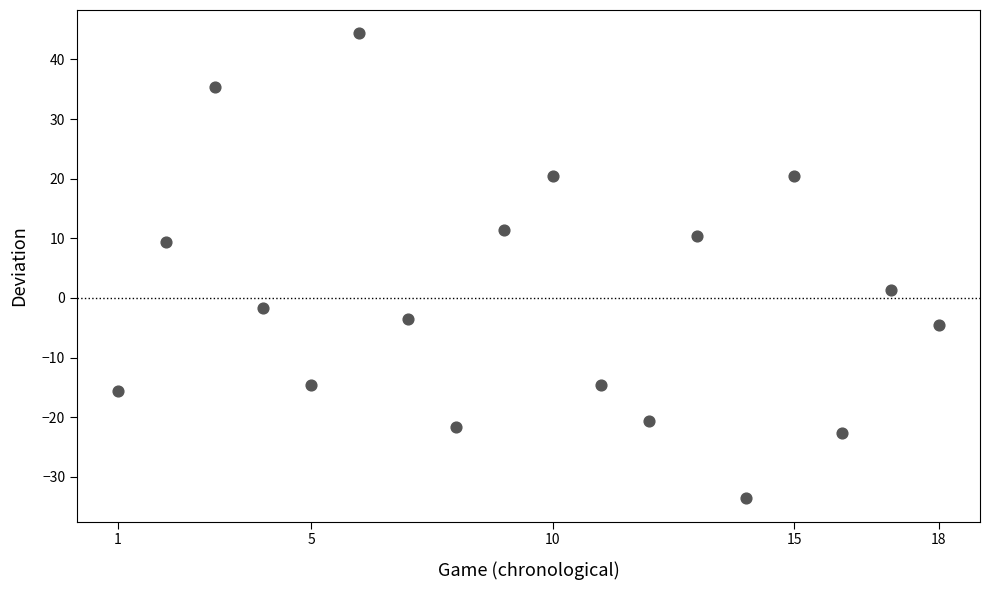

What is the range of X values (max minus min)?

17.0